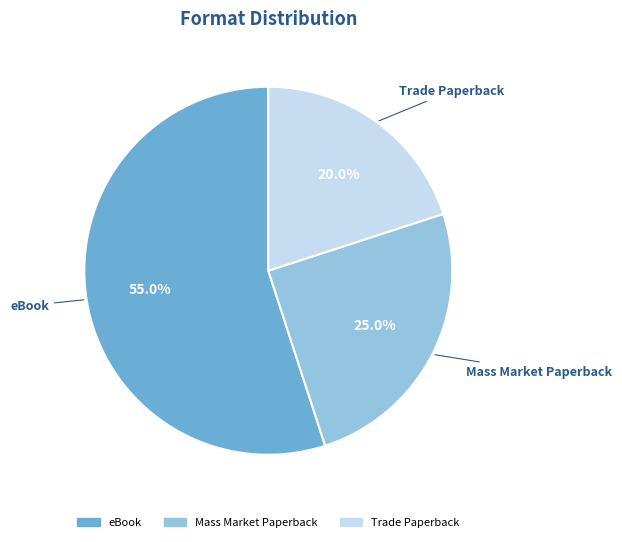

What percentage is the Trade Paperback slice, to the nearest percent?

20%